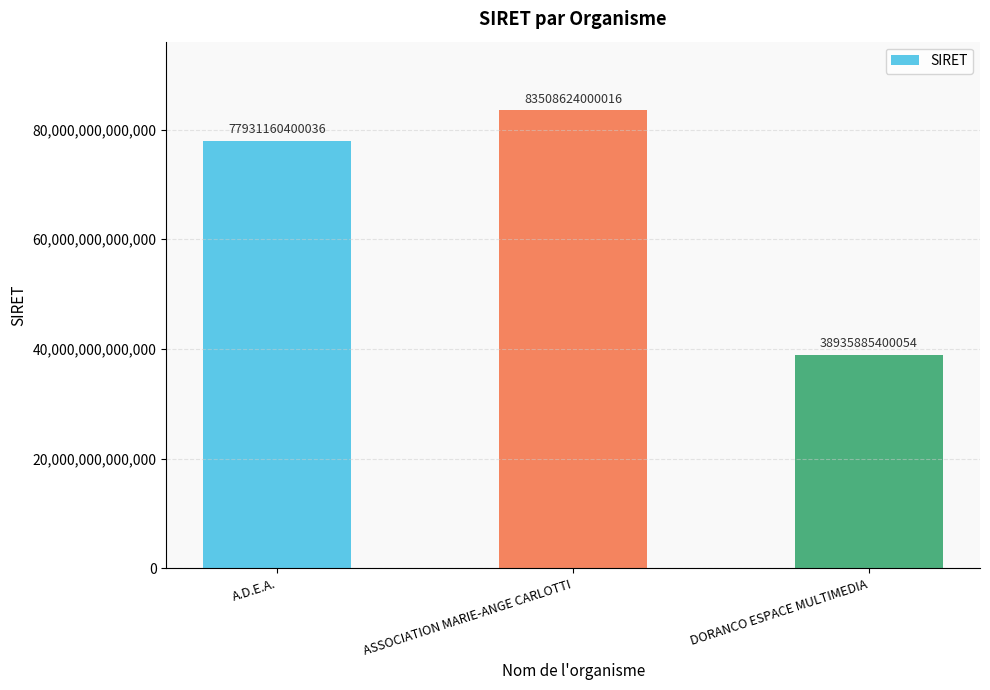

How many values are between 38935885400054 and 83508624000016?

3